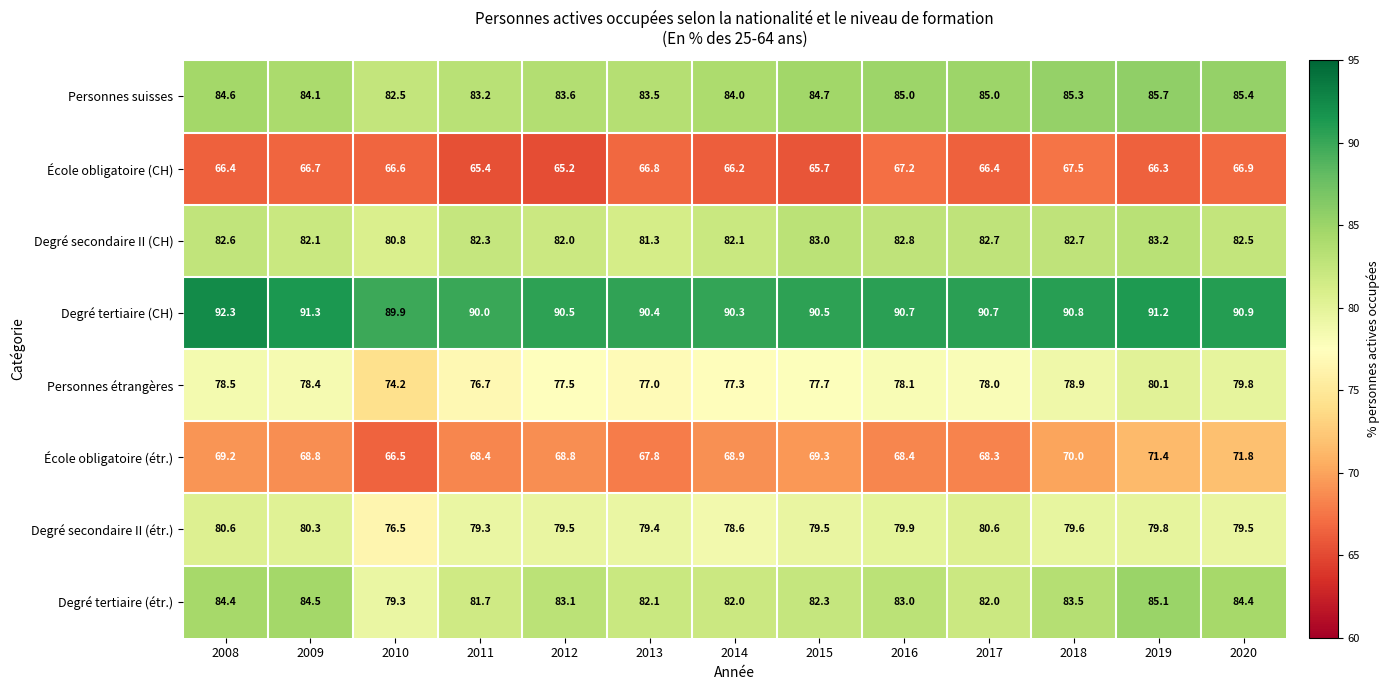

At which category is the sum across all series the highest?

2019